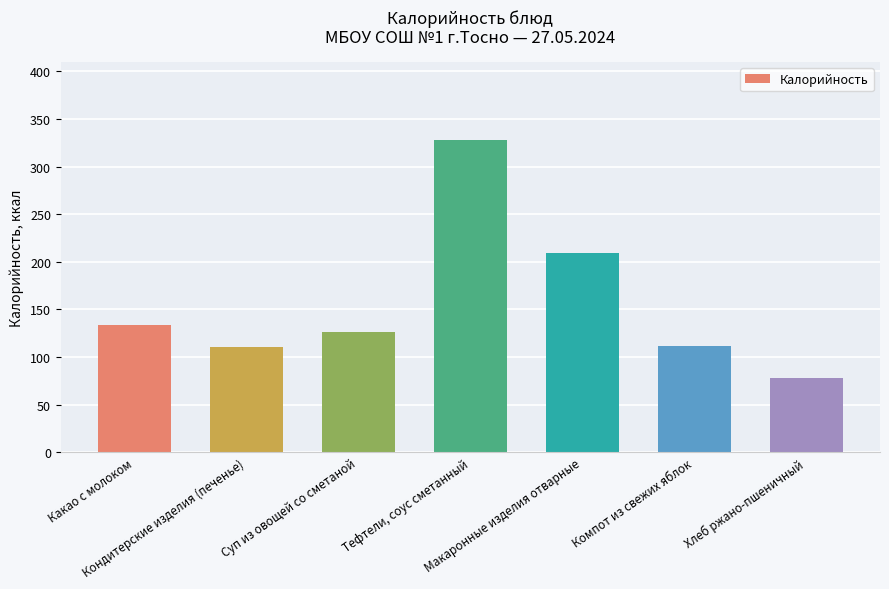

What is the average value?

156.9